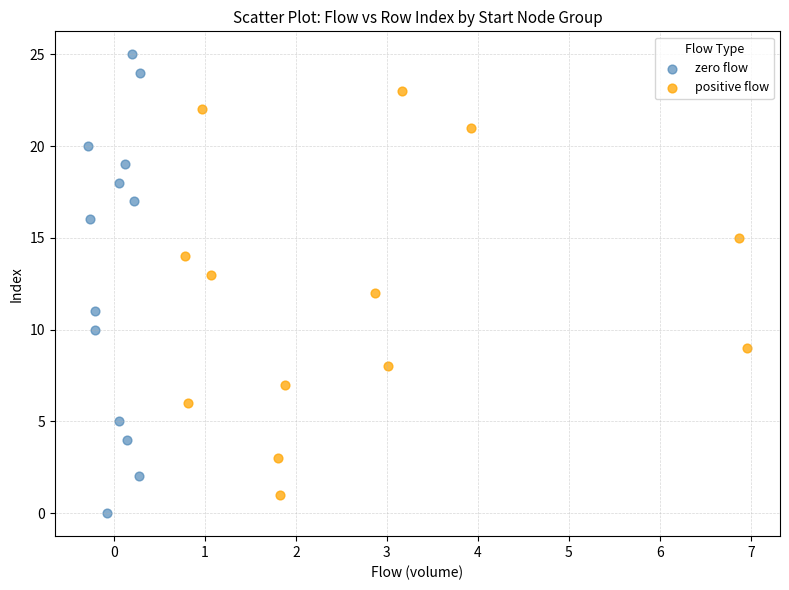

What are all the series names shown in the legend?

zero flow, positive flow